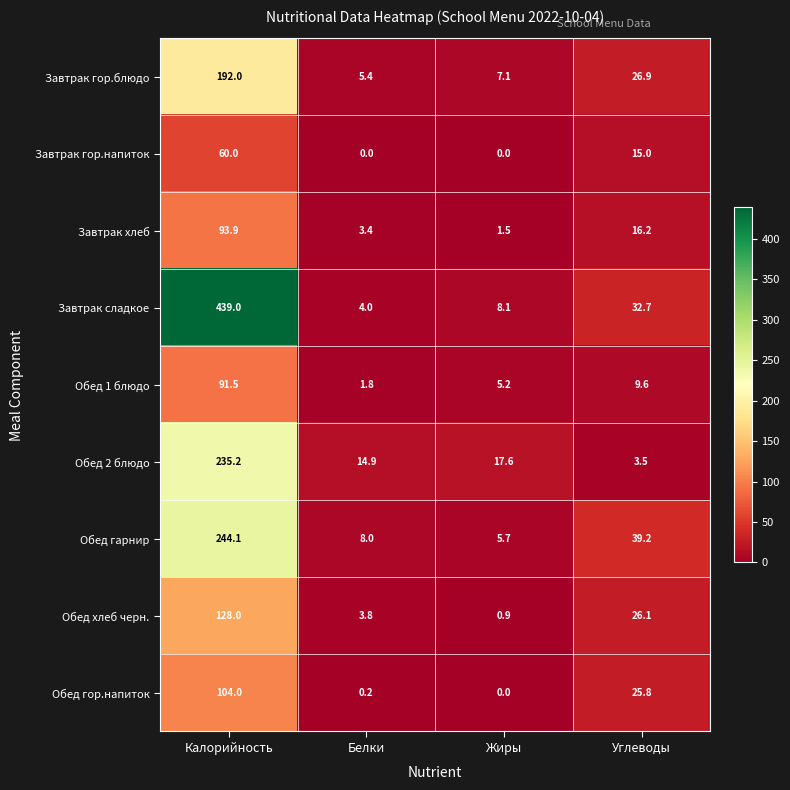

Is it true that Завтрак гор.блюдо equals 26.9 at Углеводы?

True